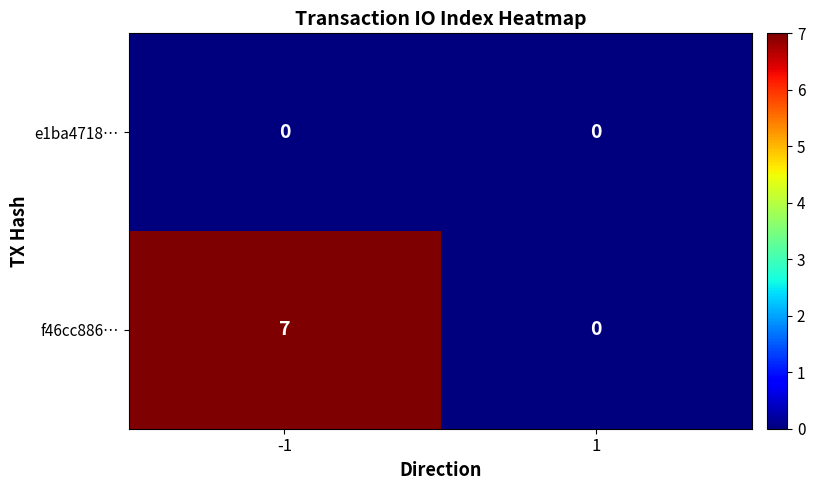

Rank the series by their maximum value, from highest to lowest.

f46cc886…, e1ba4718…